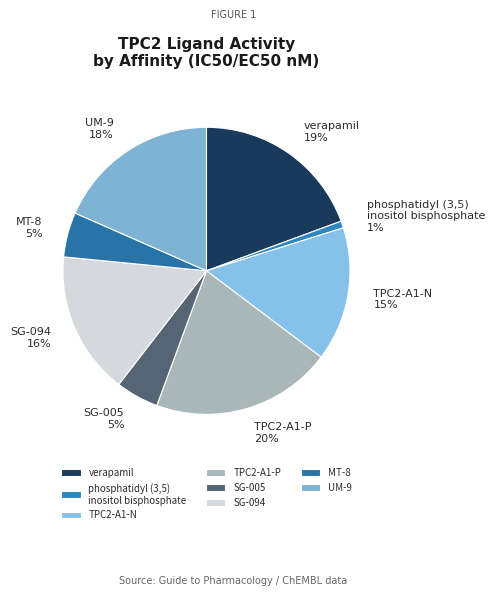

Is there a majority slice in this chart?

No